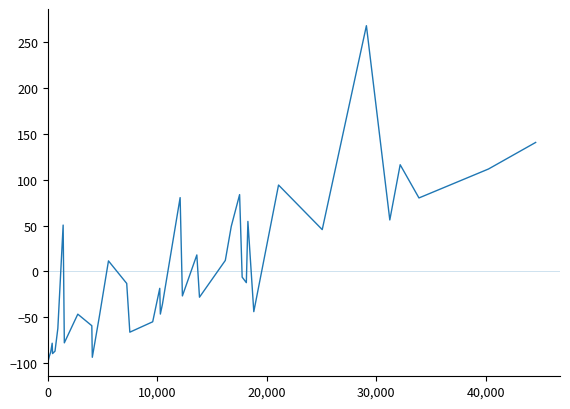

What is the smallest value displayed?

-96.1